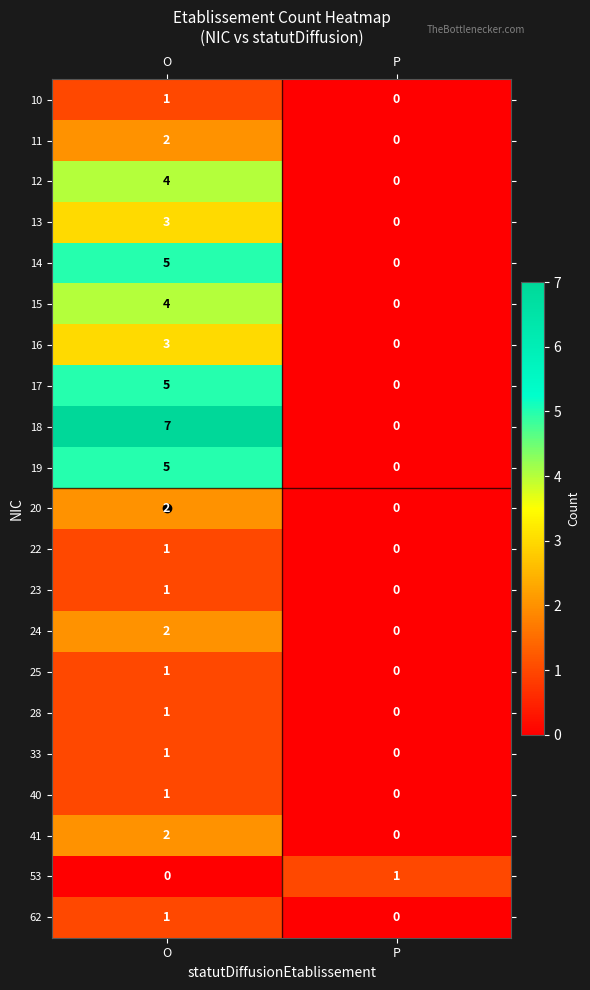

At which label does 24 reach its minimum?

P